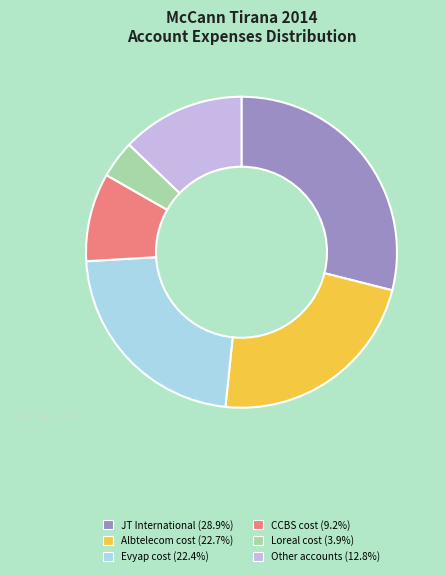

How many segments does this pie chart have?

6